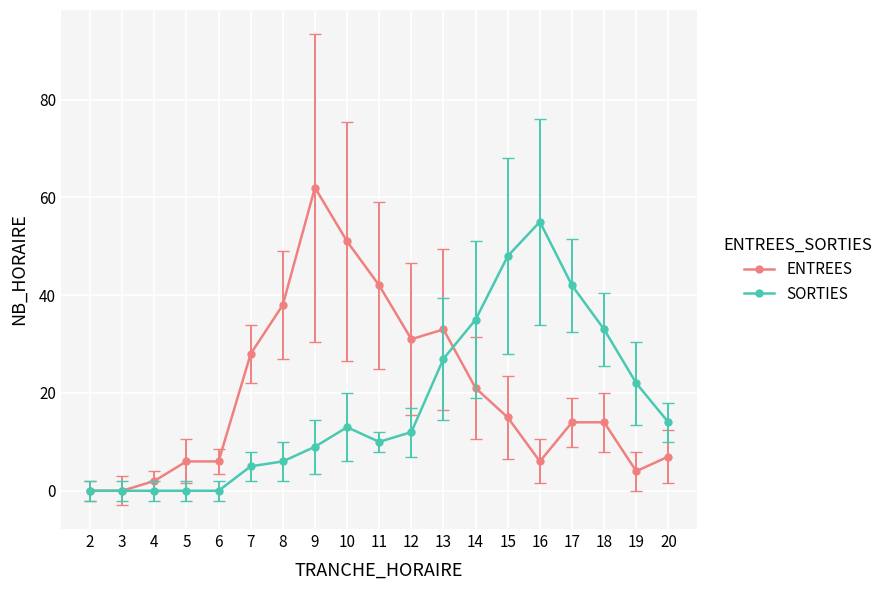

How many data points in SORTIES are less than 12?

9